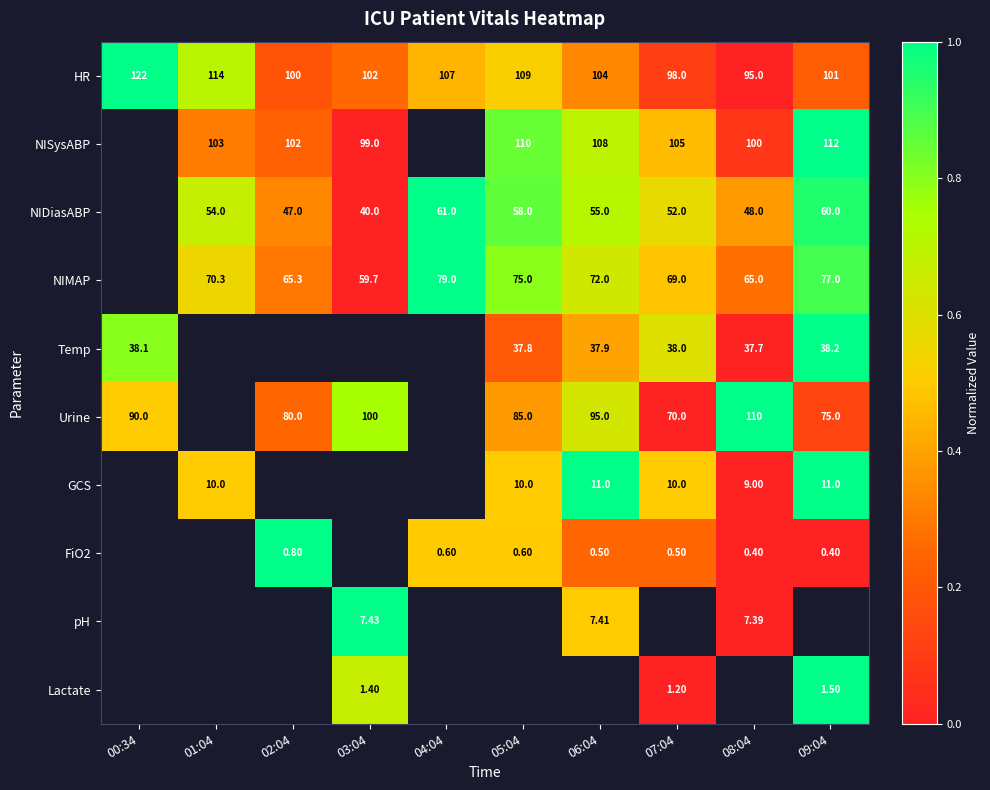

Is the value of Temp at 00:34 greater than the value of NIDiasABP at 01:04?

No